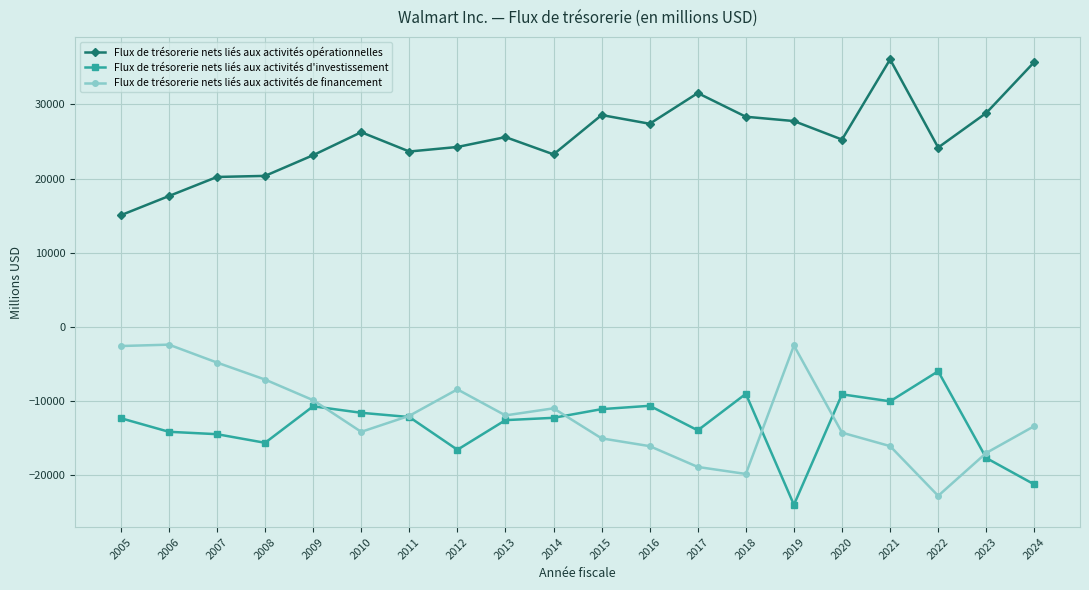

Is it true that Flux de trésorerie nets liés aux activités opérationnelles equals 13204 at 2012?

False